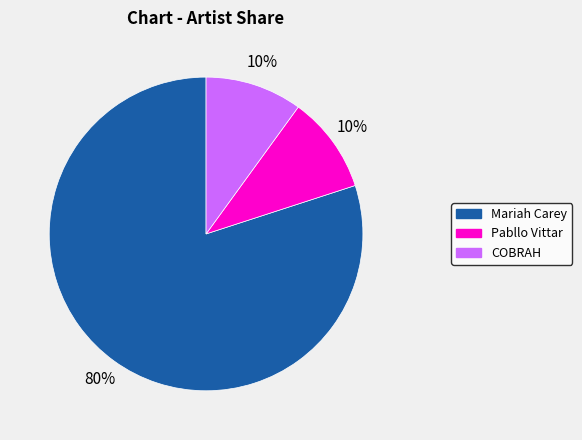

What is the ratio of the value at Pabllo Vittar to the value at Mariah Carey?

0.1